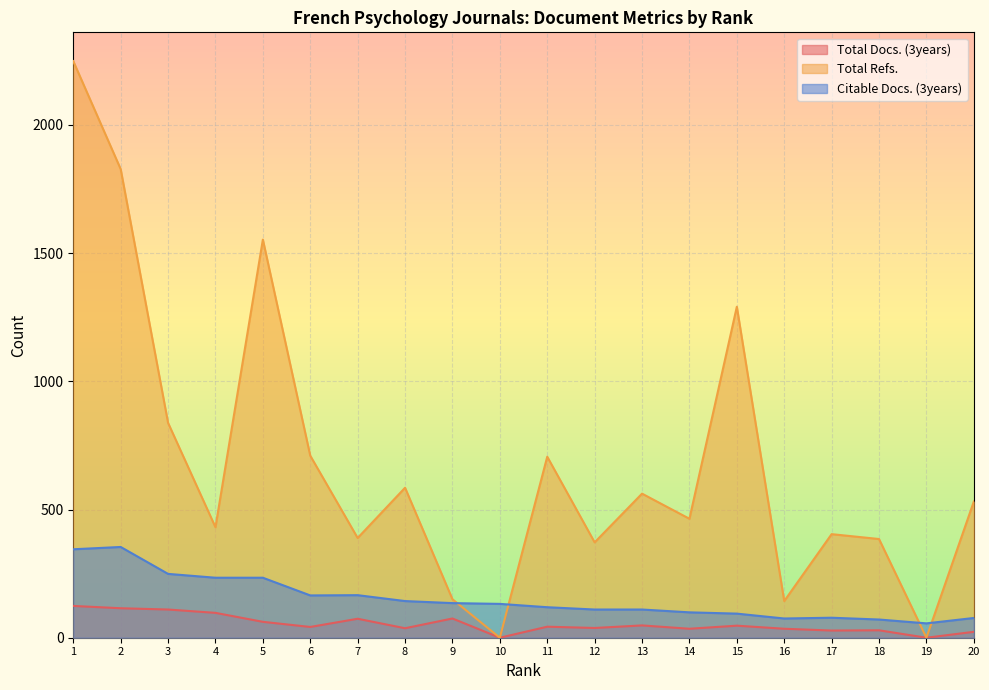

Reading left to right, transcribe all the data shown in this chart.

Total Docs. (3years): 124	115	110	97	62	42	74	37	75	0	43	38	48	35	47	35	28	29	0	23
Total Refs.: 2249	1828	838	431	1553	710	389	585	150	0	706	372	562	464	1291	143	404	385	0	531
Citable Docs. (3years): 345	354	249	234	234	165	166	143	135	132	119	110	110	99	94	75	78	71	56	77